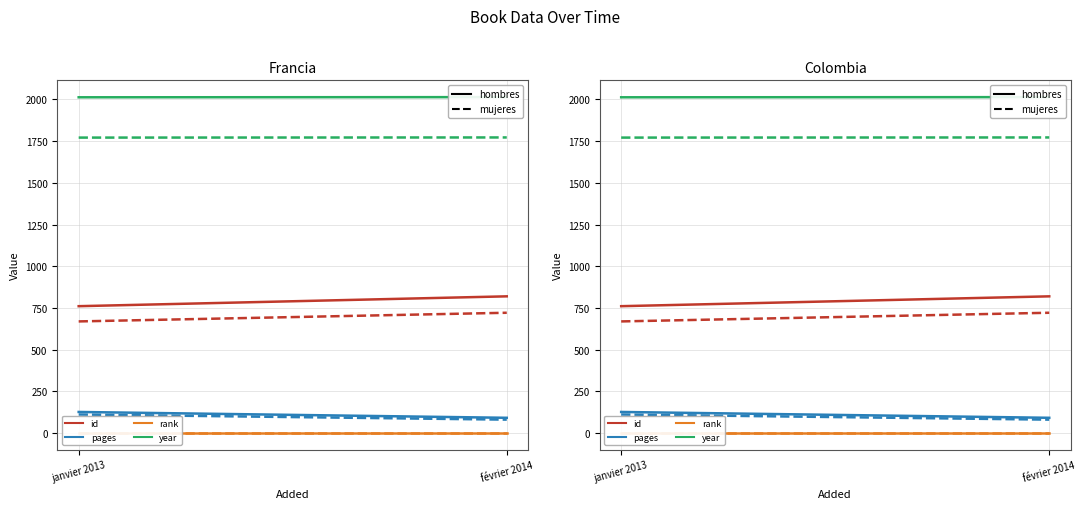

What is the approximate value of pages at février 2014, to the nearest 10?

90